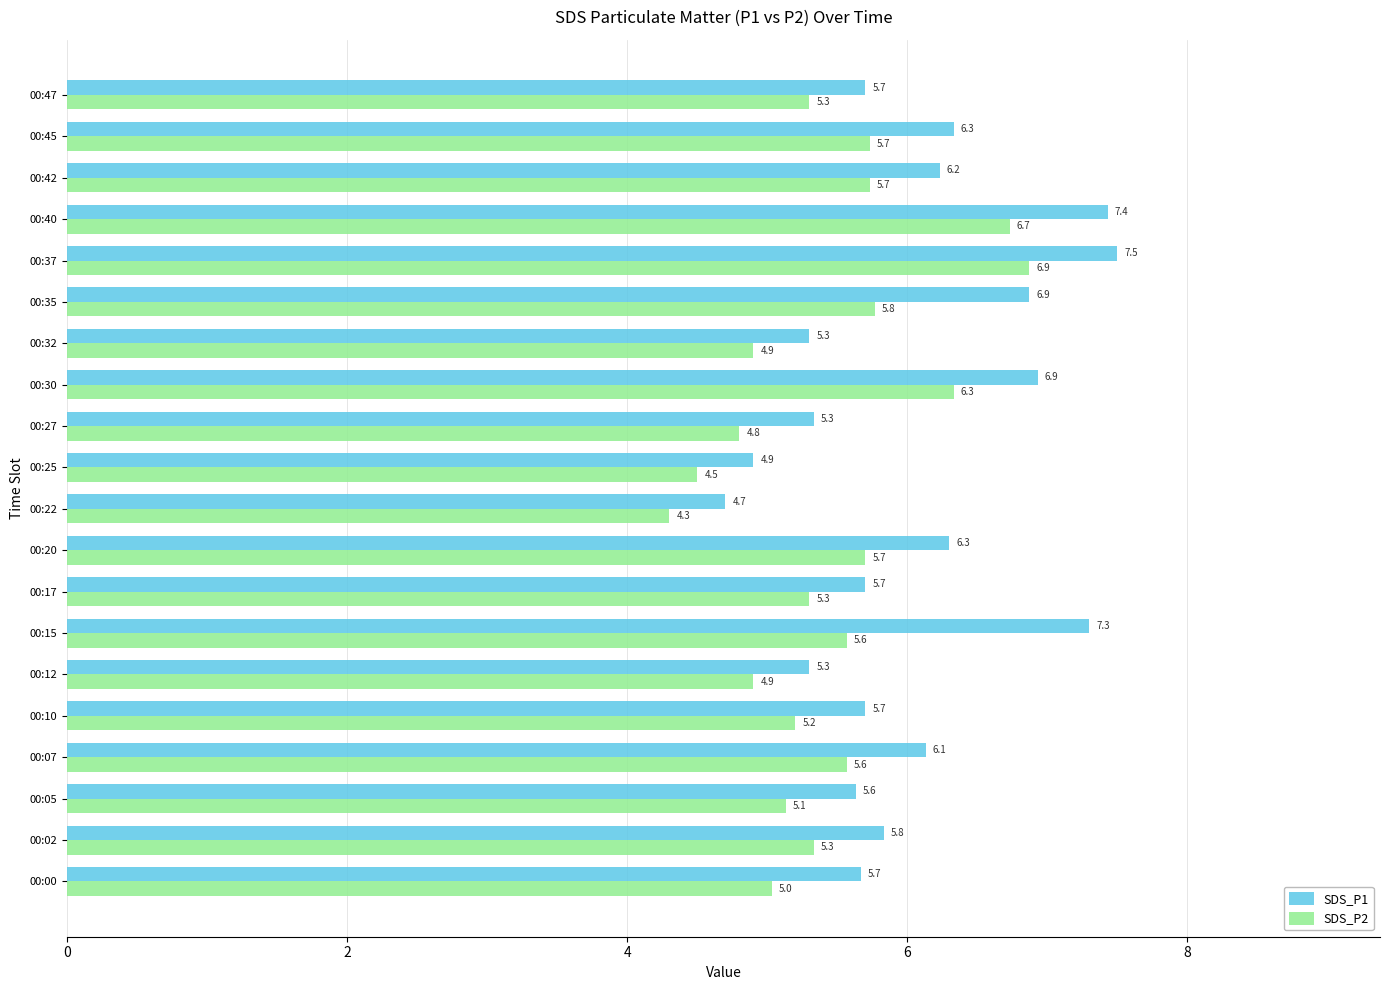

Which label corresponds to the smallest value in the chart?

00:22